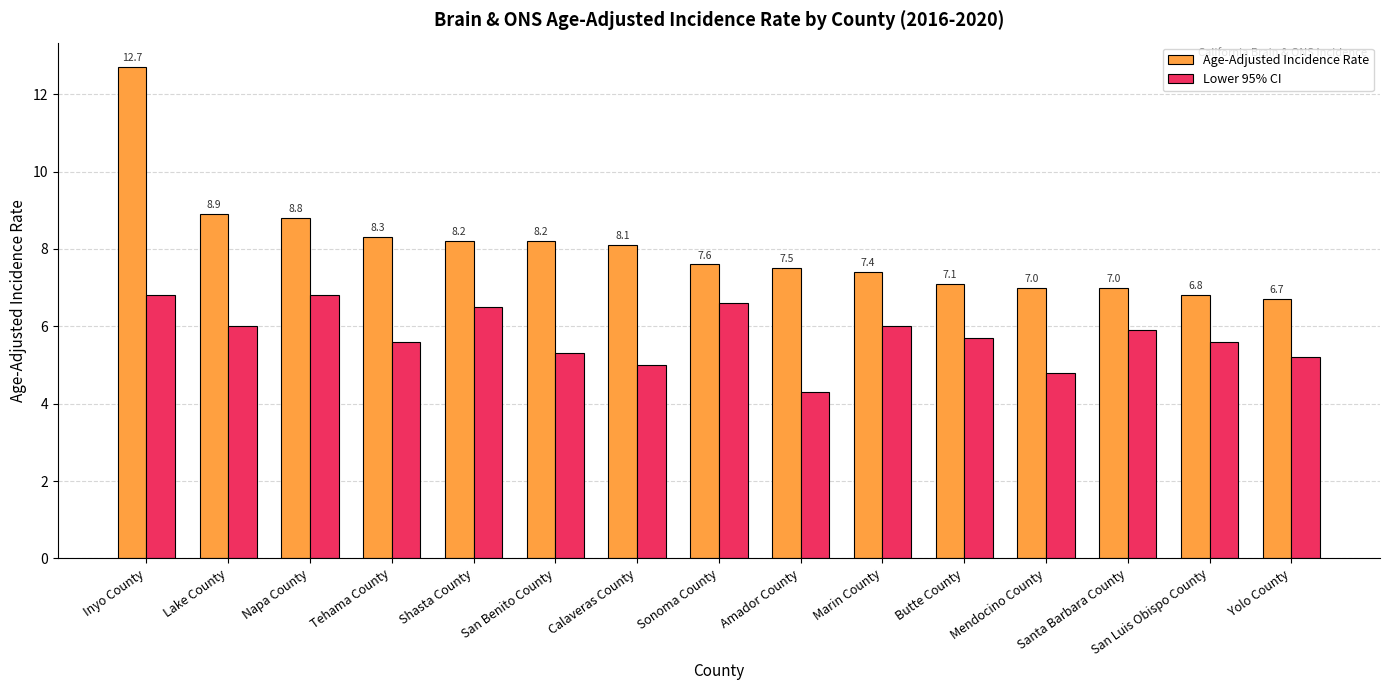

The Age-Adjusted Incidence Rate series shows 7.0 at Santa Barbara County. True or false?

True